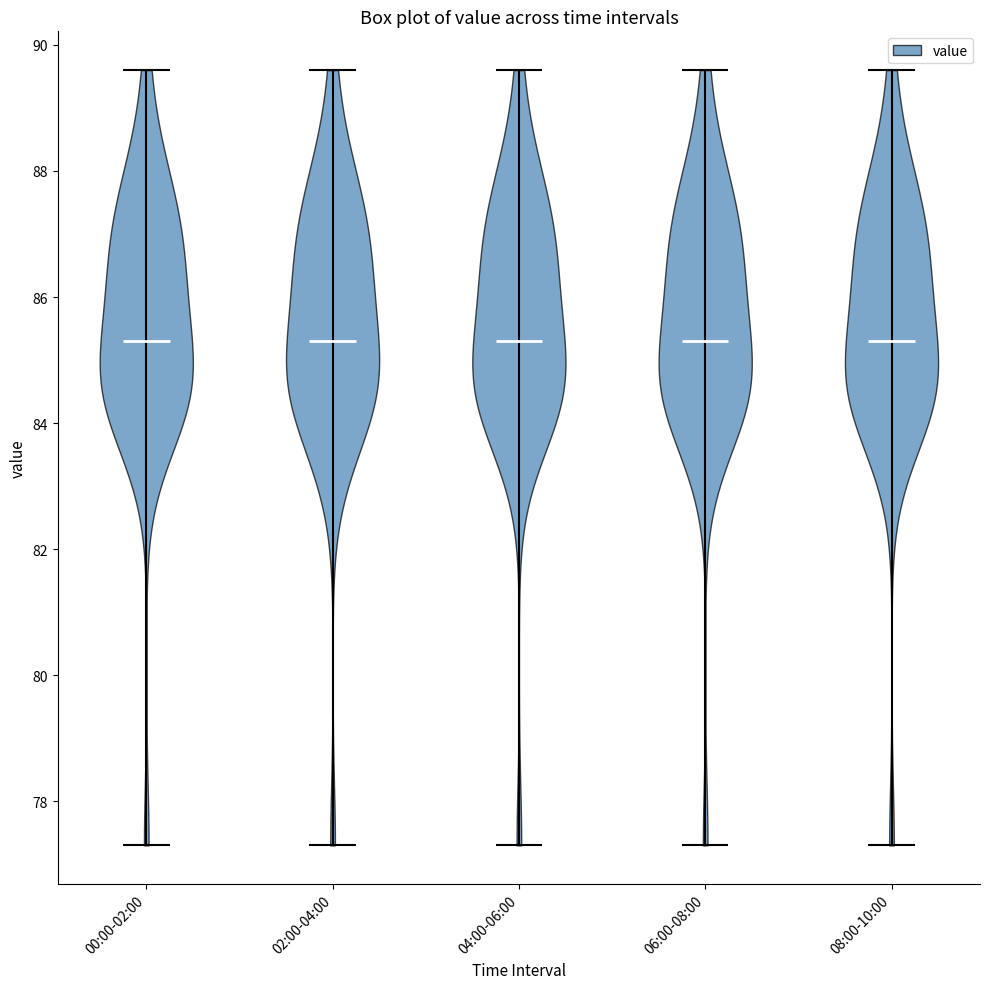

What is the lowest point the violin for 00:00-02:00 reaches on the y-axis? The values are not printed on the chart, so give them approximately, as read against the axis.

77.4